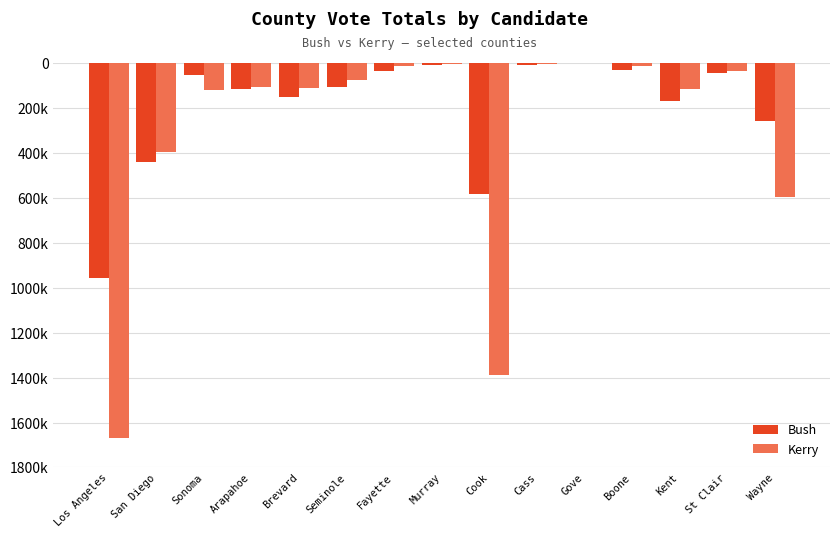

What is the difference between the Bush values at San Diego and Cass?

429810